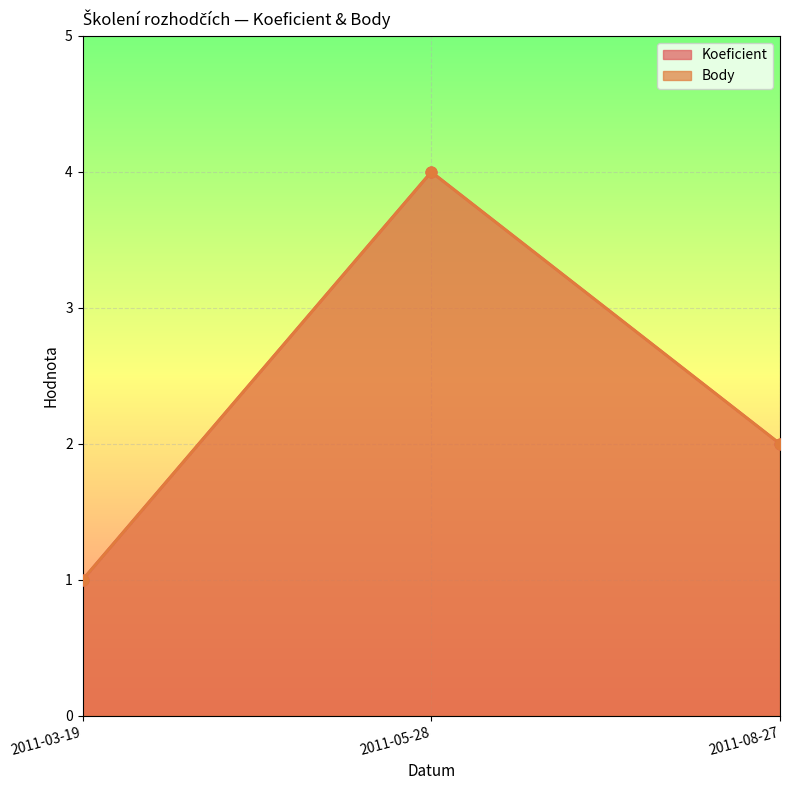

What is the total value across all series at 2011-03-19?

2